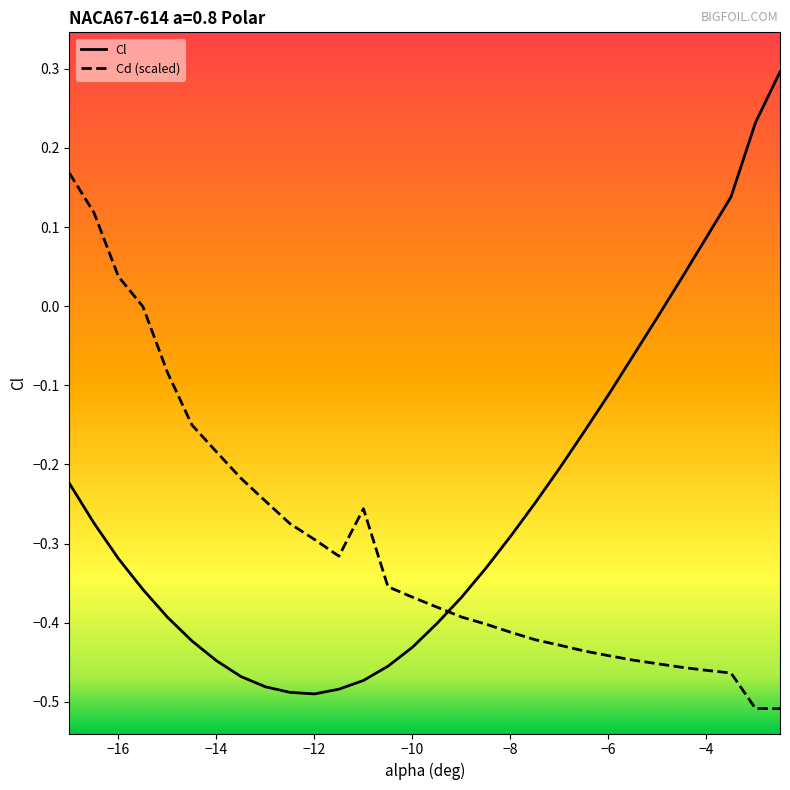

Rank the series by their average value, from lowest to highest.

Cd (scaled), Cl